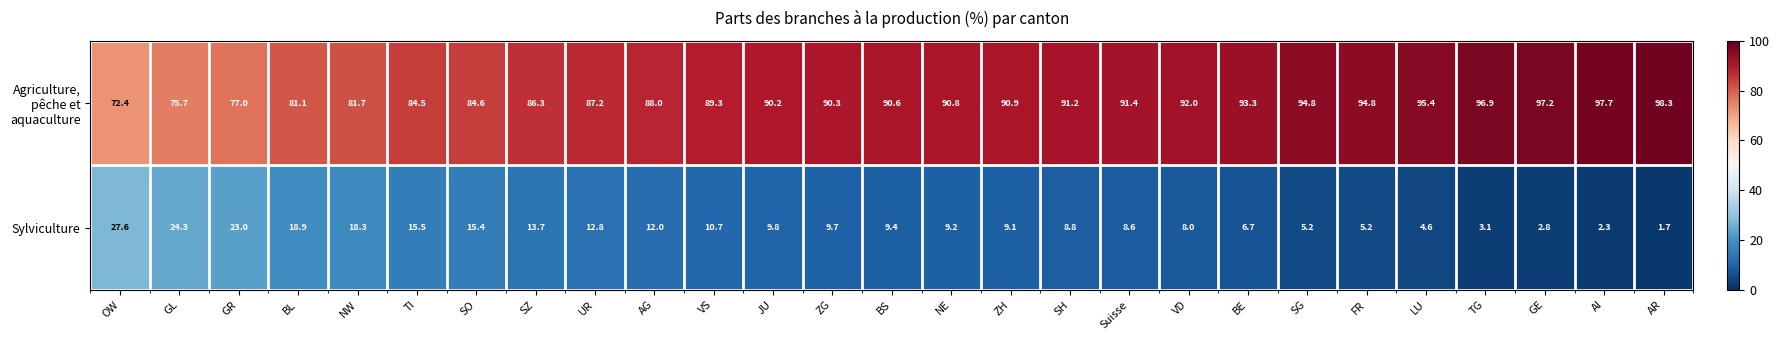

Is it true that Sylviculture equals 5.2 at TG?

False